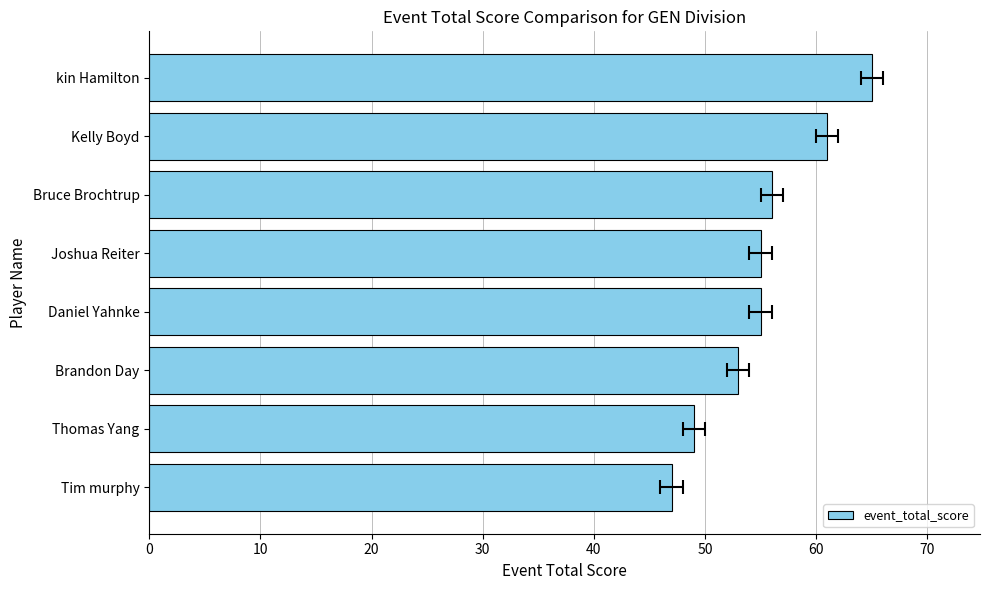

How many bars are there in total?

8